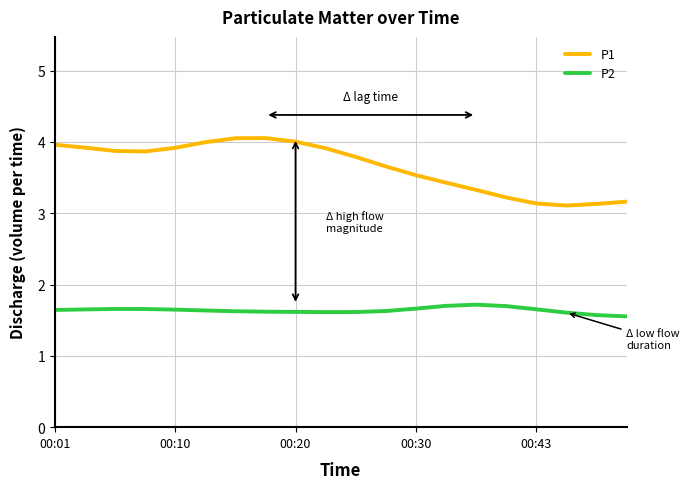

Rank the series by their maximum value, from lowest to highest.

P2, P1